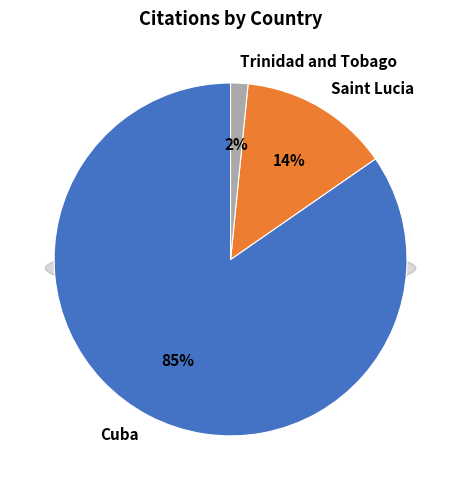

What percentage is the Trinidad and Tobago slice, to the nearest percent?

2%